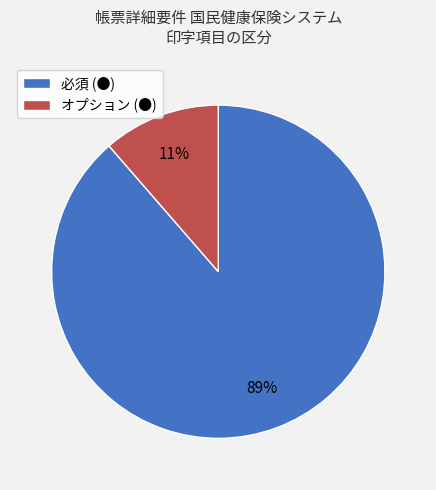

What is the smallest slice in the pie chart?

オプション (●)